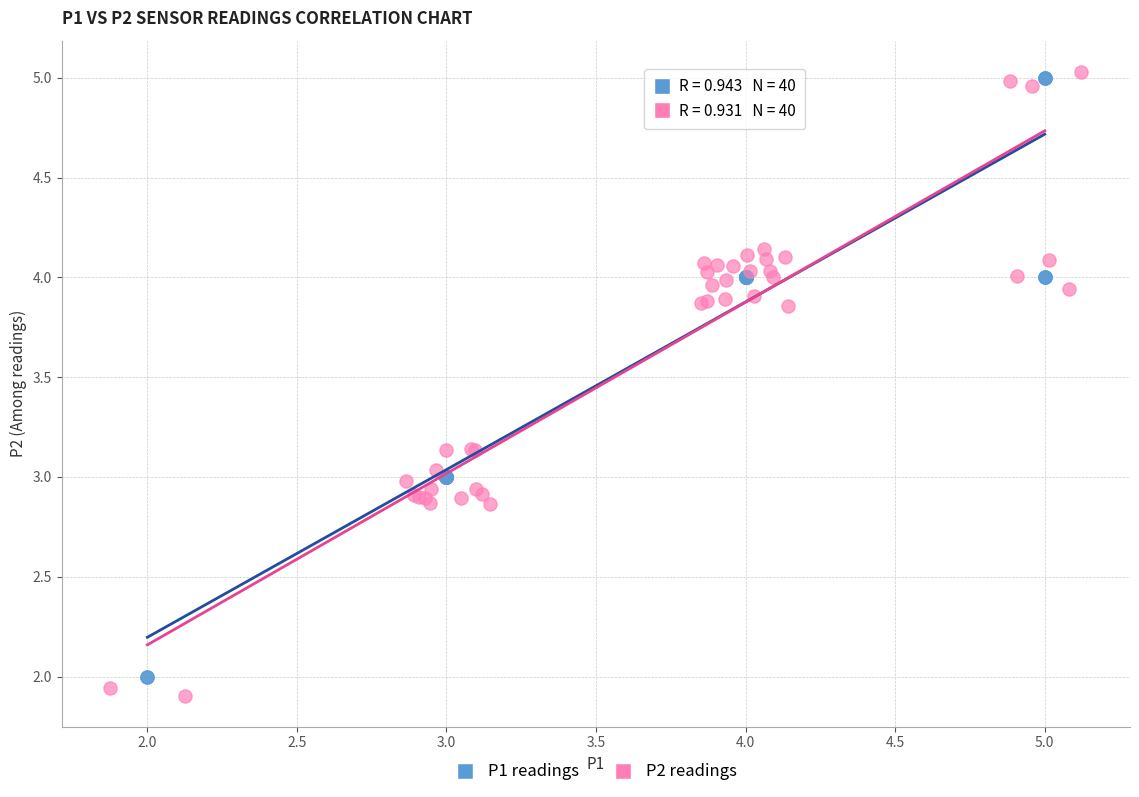

Which series has the largest Y range (max minus min)?

P2 readings